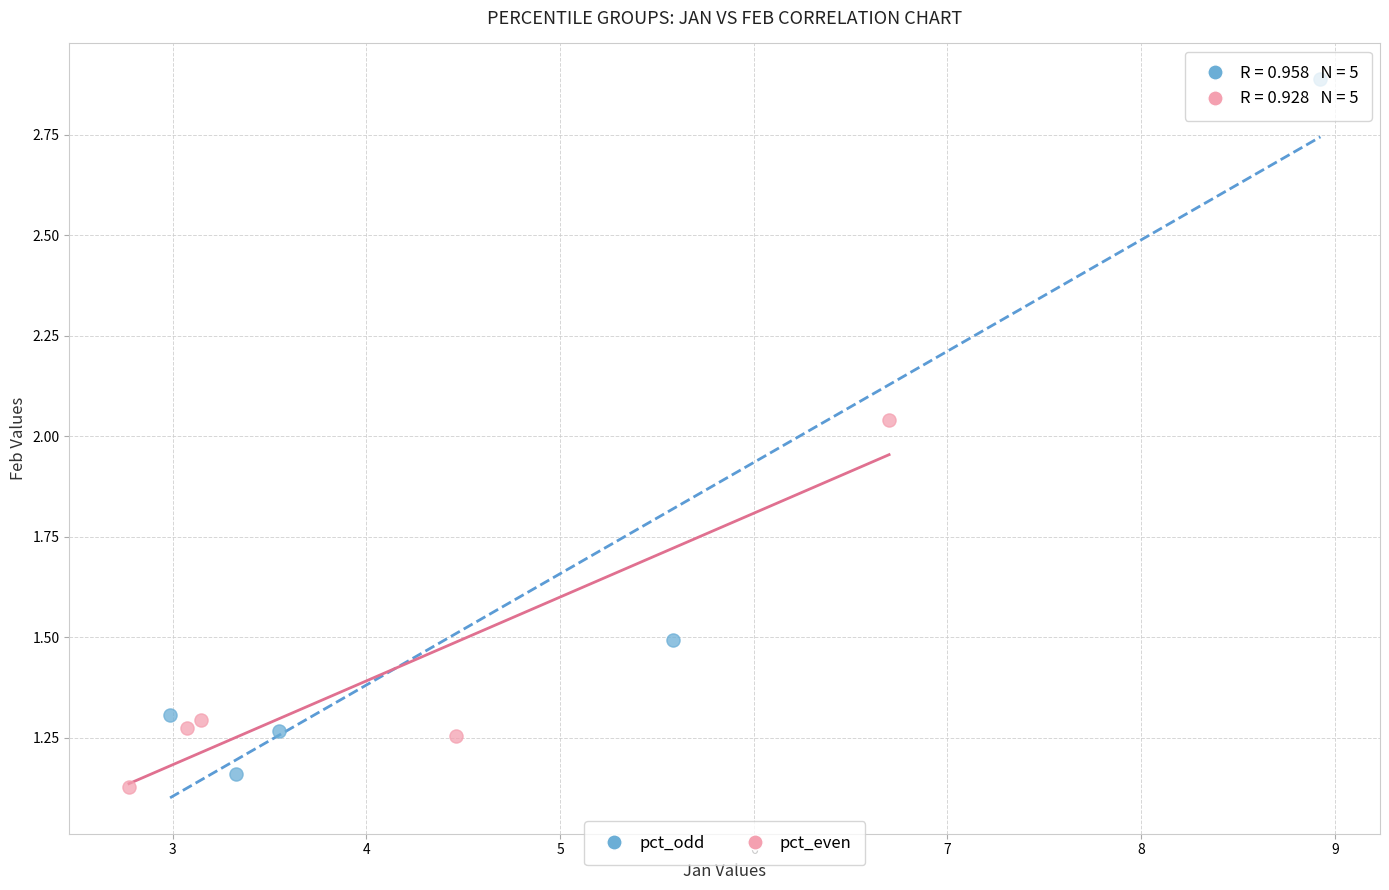

Which series has the largest Y range (max minus min)?

pct_odd